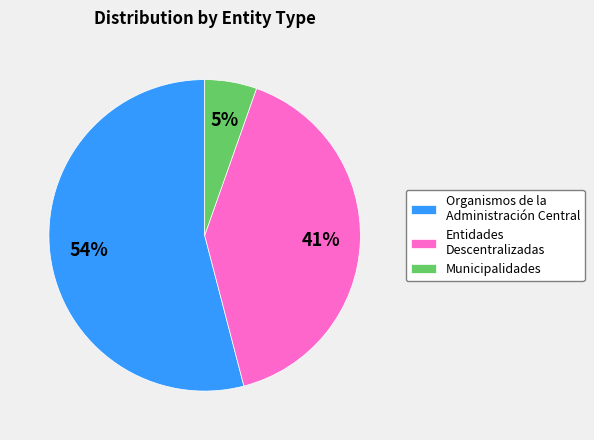

To the nearest percent, what is the difference between the largest and smallest slice percentages?

49%